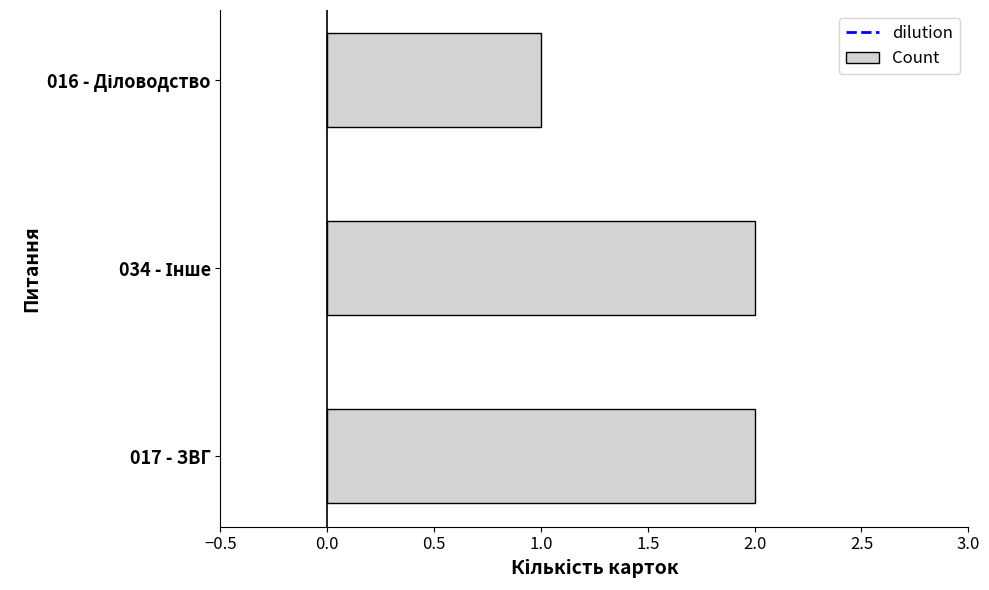

What is the minimum value shown in the chart?

1